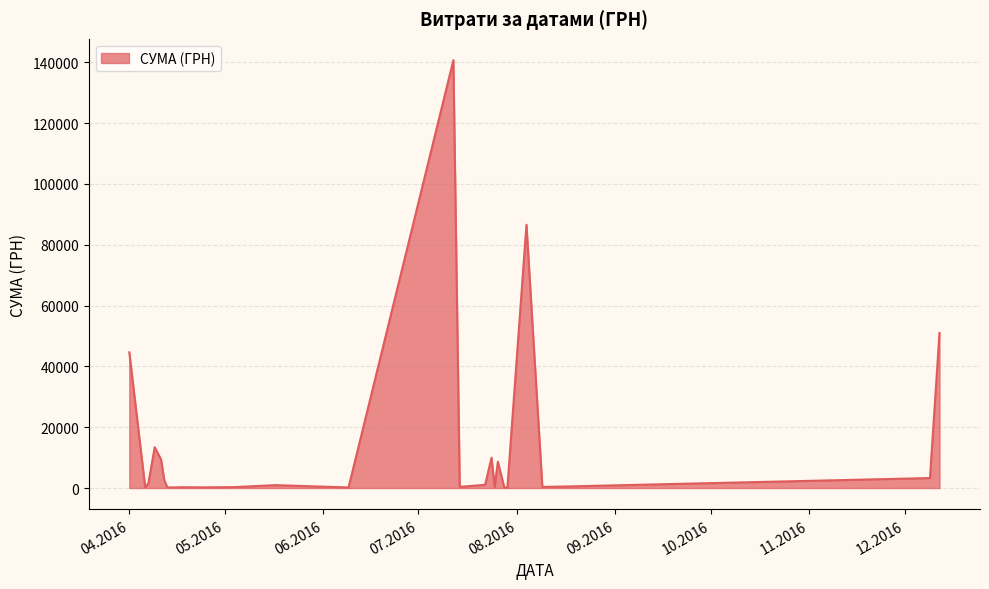

What is the greatest value displayed?

140706.2